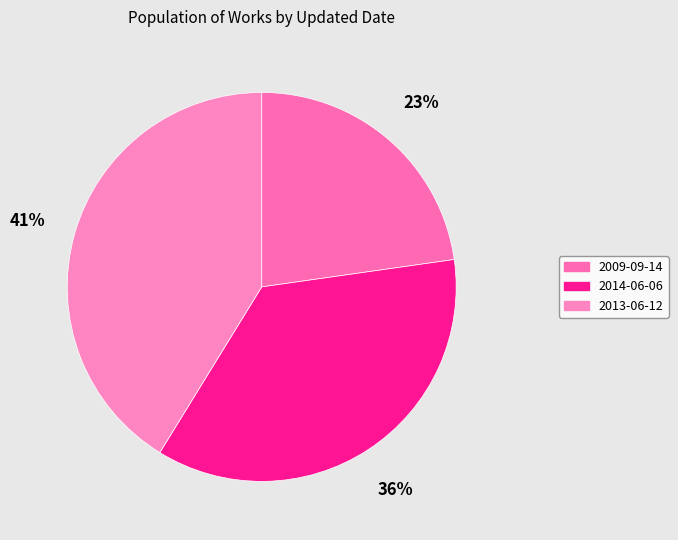

Rank the categories by value from lowest to highest.

2009-09-14, 2014-06-06, 2013-06-12